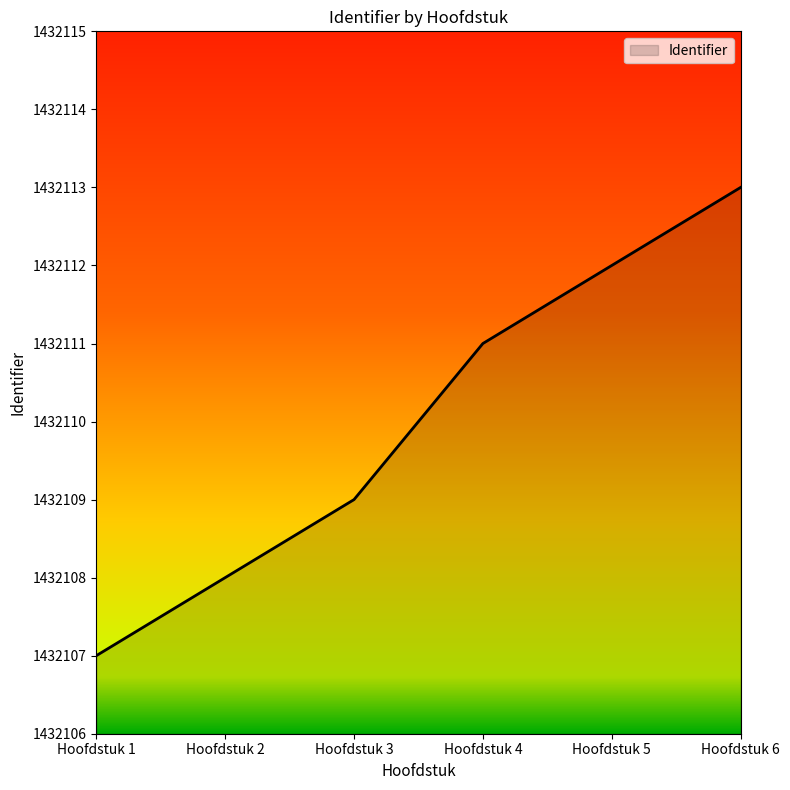

Does the chart display data point markers on the line(s)?

No